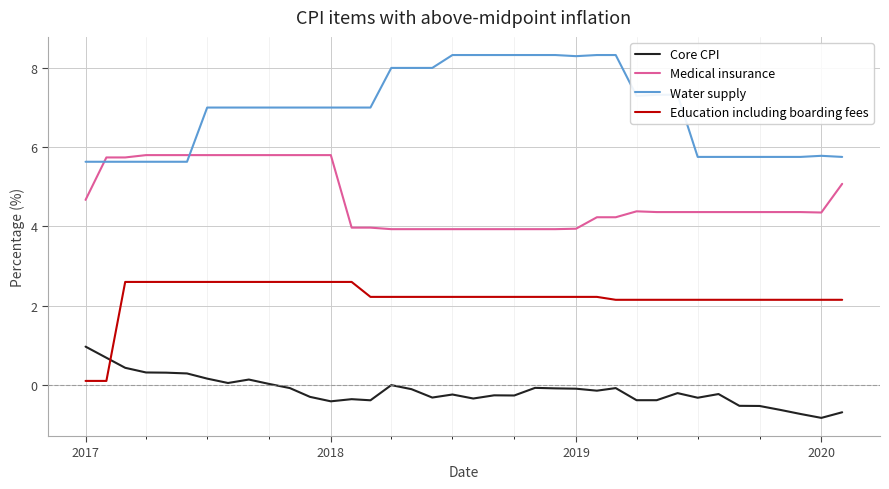

True or false: Water supply and Core CPI intersect in this chart.

False